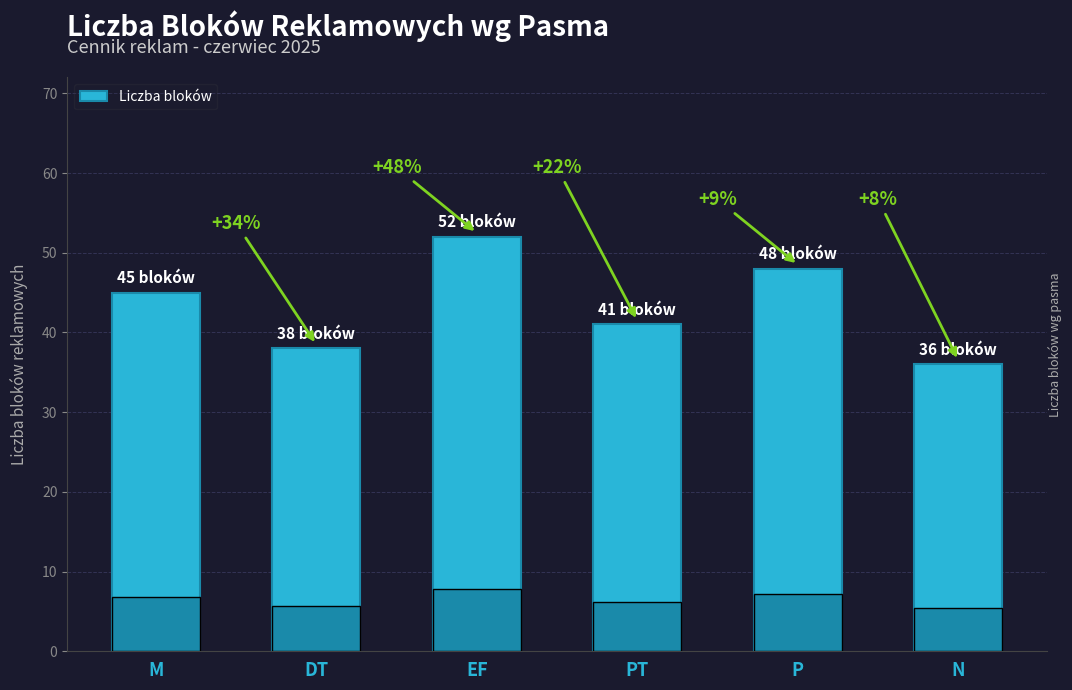

Are the bars grouped side by side (vs. stacked)?

No